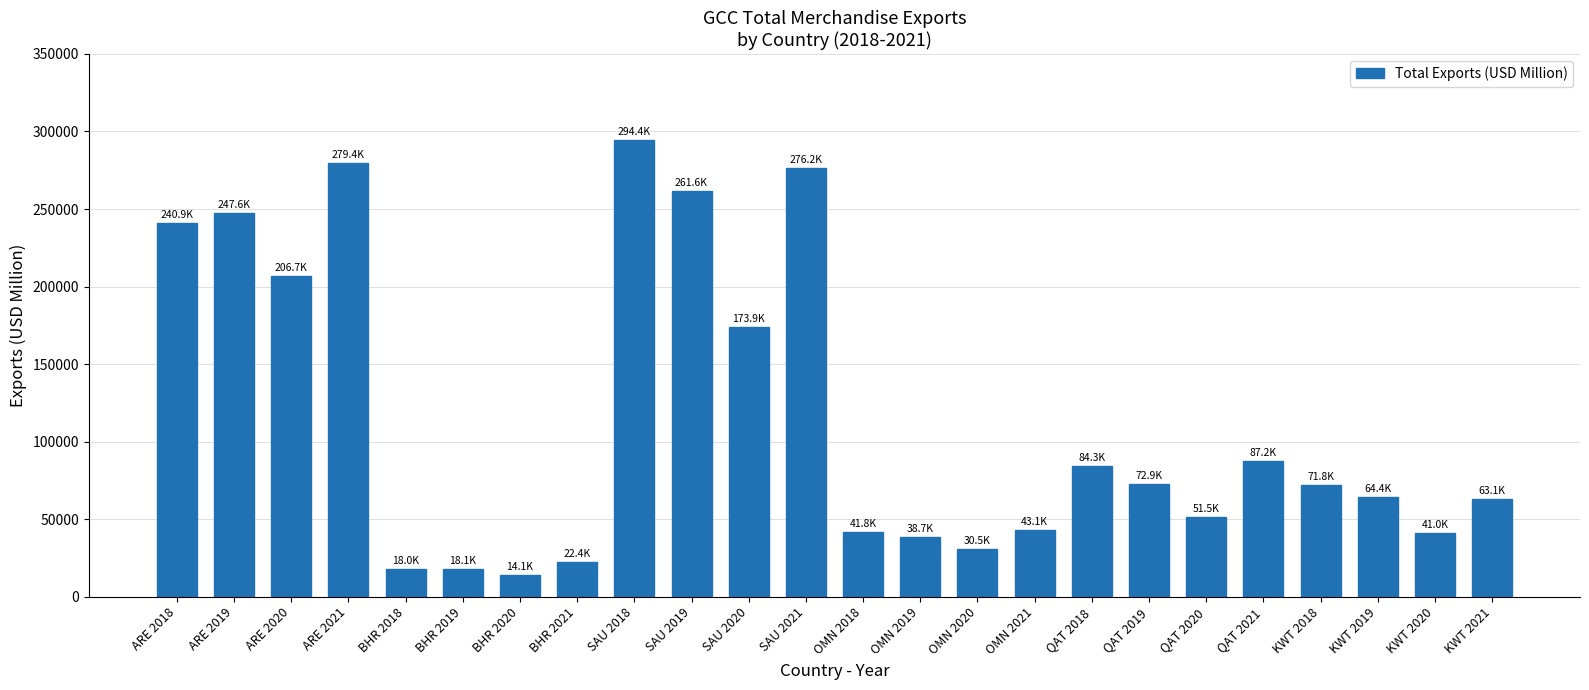

Which category has the lowest value across all series?

BHR 2020